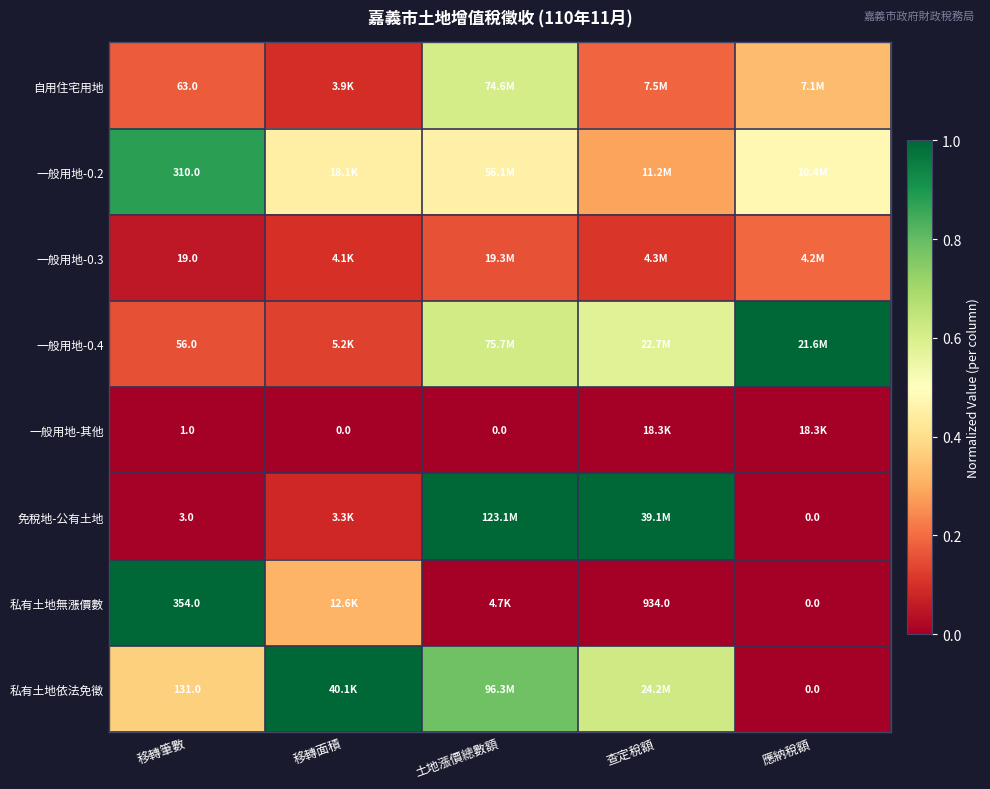

Rank the categories by 私有土地依法免徵 value from lowest to highest.

應納稅額, 移轉筆數, 查定稅額, 土地漲價總數額, 移轉面積